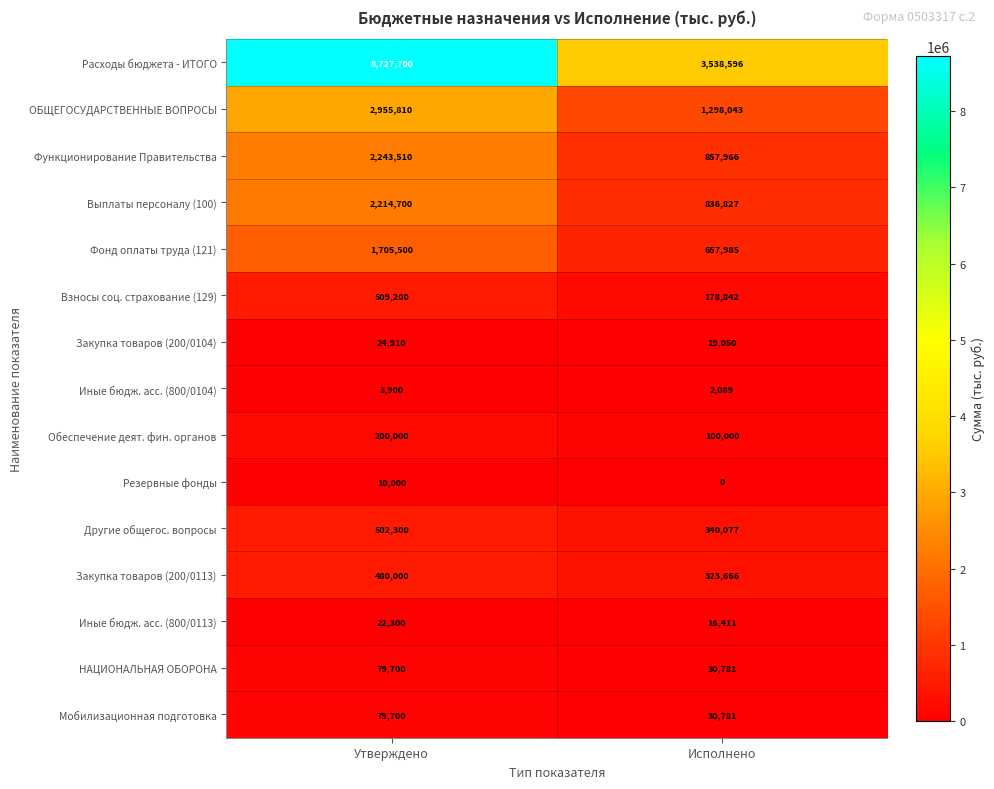

What is the average value of the Взносы соц. страхование (129) series?

344021